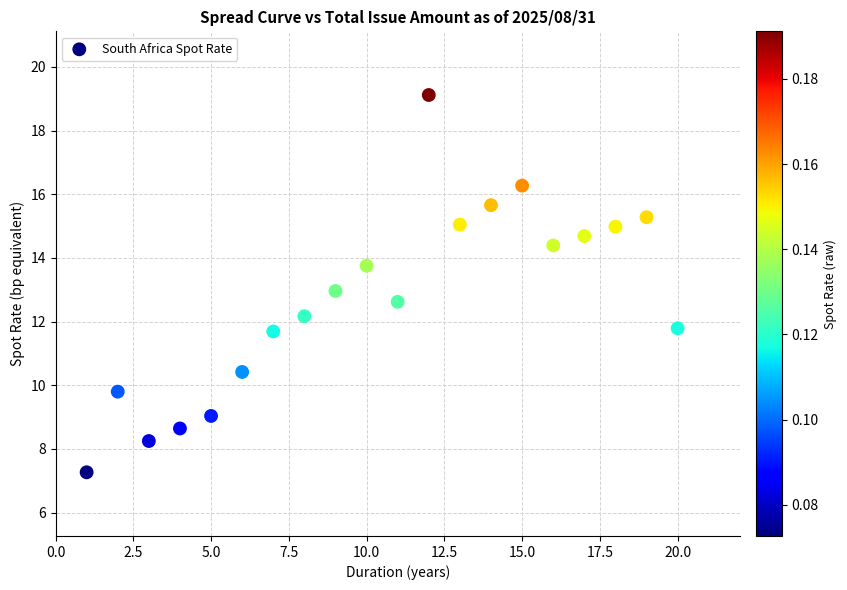

What is the range of Y values (max minus min)?

11.8